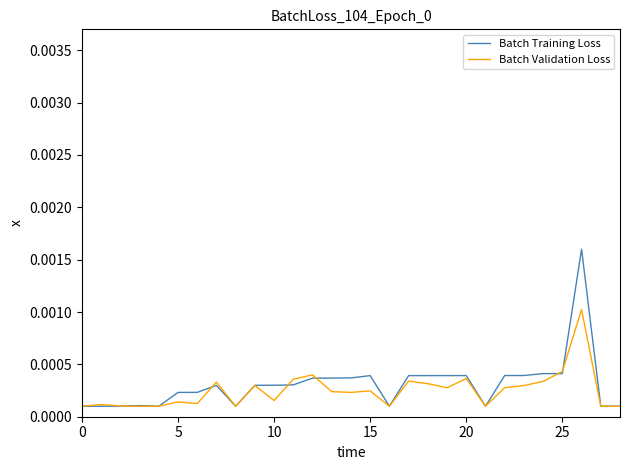

Rank the series by their average value, from highest to lowest.

Batch Training Loss, Batch Validation Loss